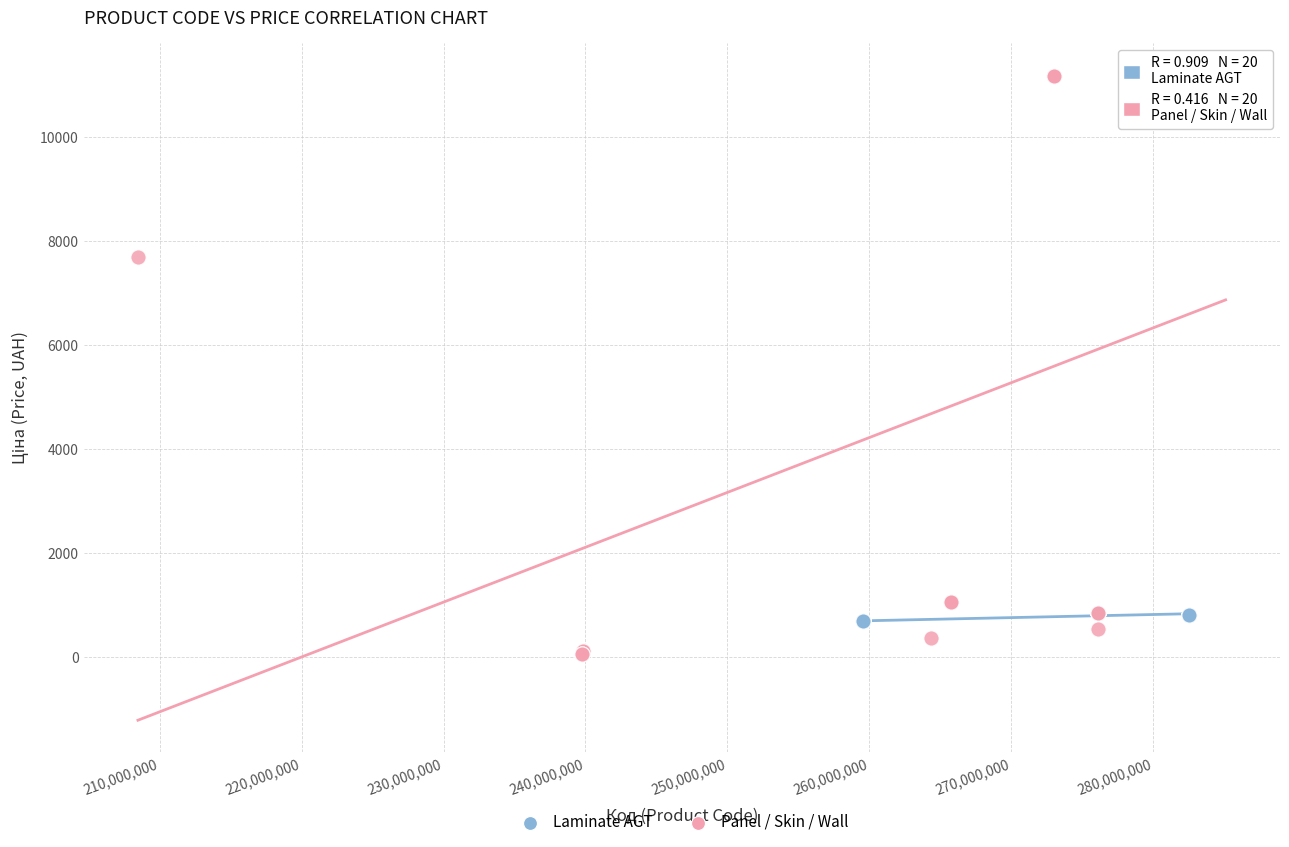

Which series contains the lowest Y value?

Panel / Skin / Wall